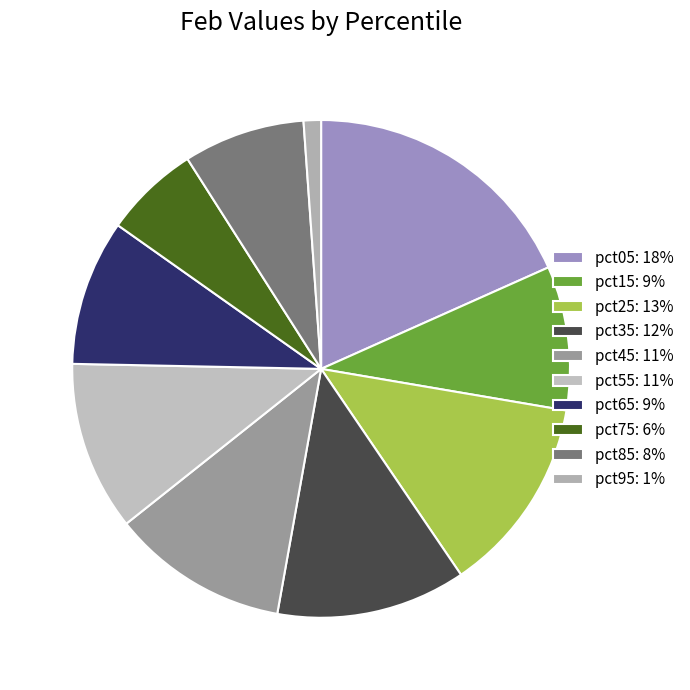

Is there any slice that represents more than half of the pie?

No